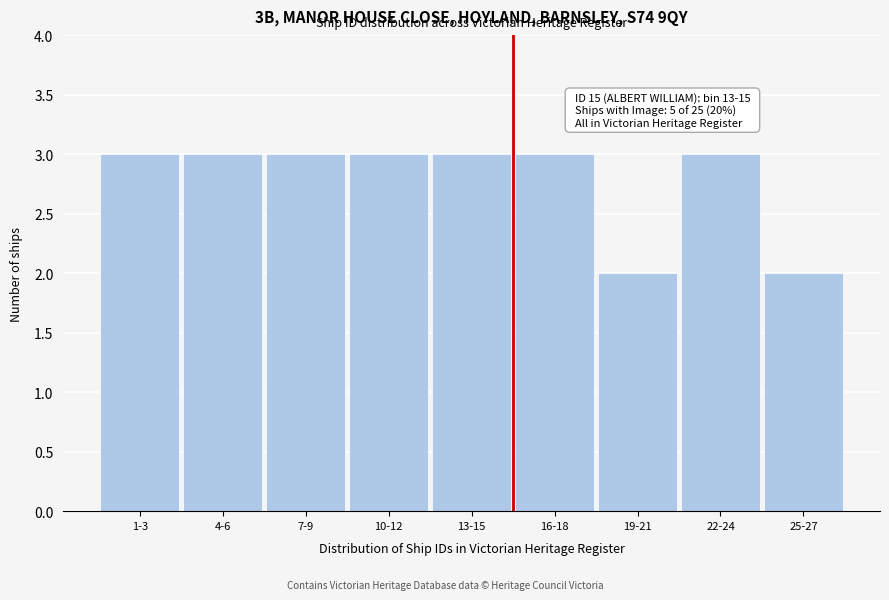

Reading left to right, transcribe all the data shown in this chart.

3	3	3	3	3	3	2	3	2